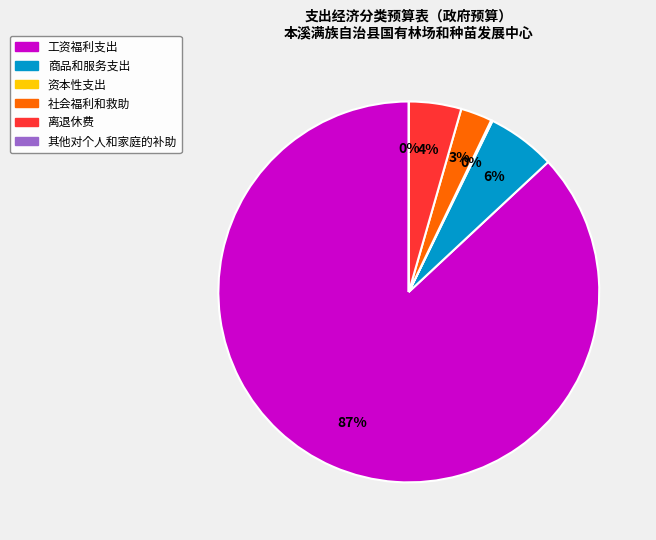

What percentage is the 工资福利支出 slice, to the nearest percent?

87%